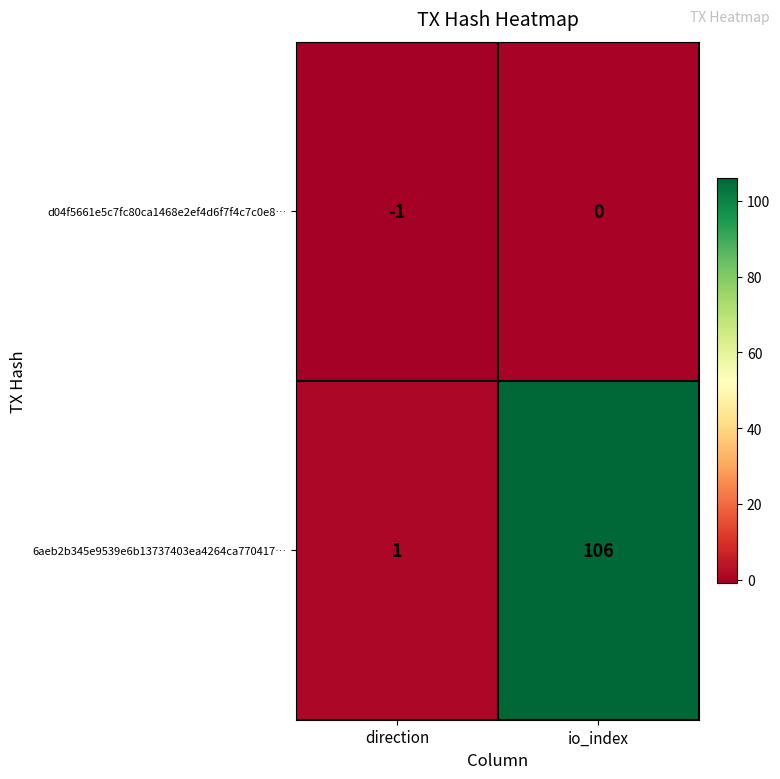

What is the difference between the maximum and minimum values in the 6aeb2b345e9539e6b13737403ea4264ca770417… series?

105